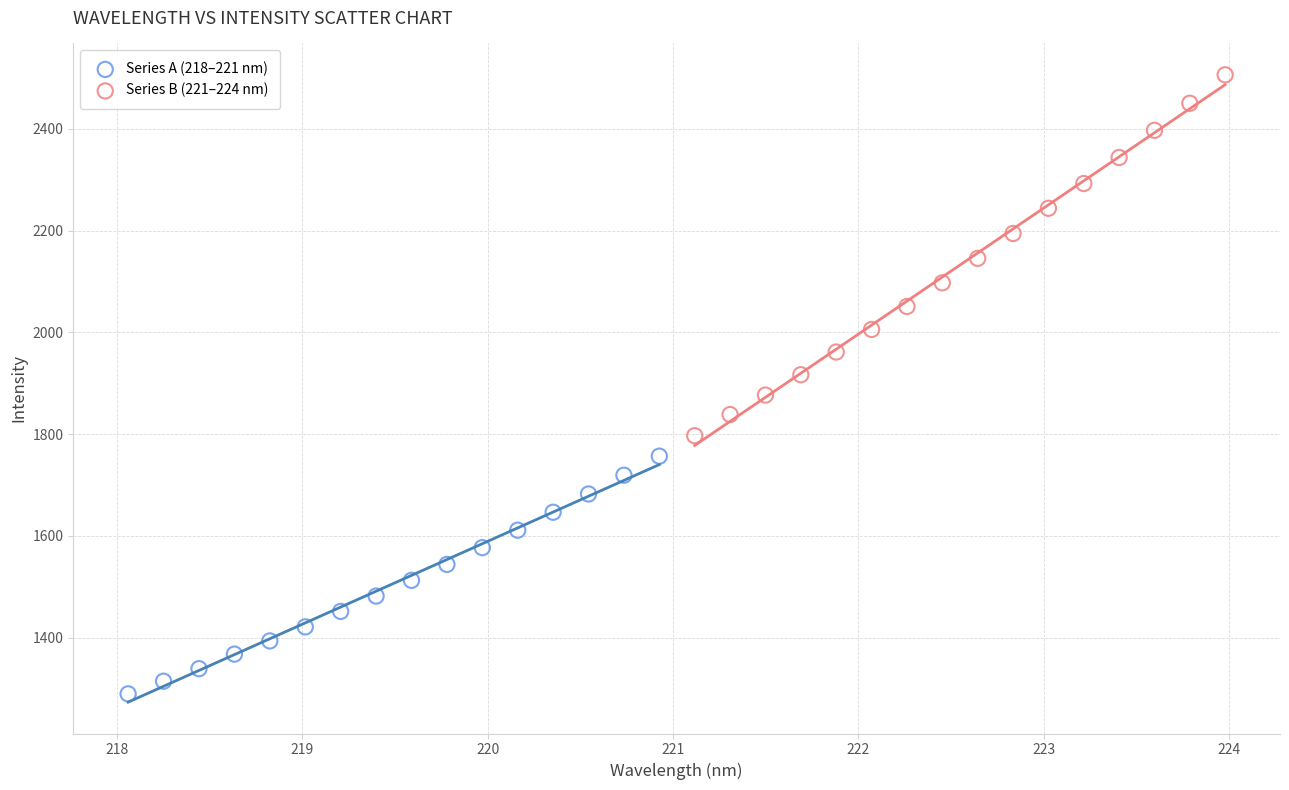

Which series contains the highest Y value?

Series B (221–224 nm)